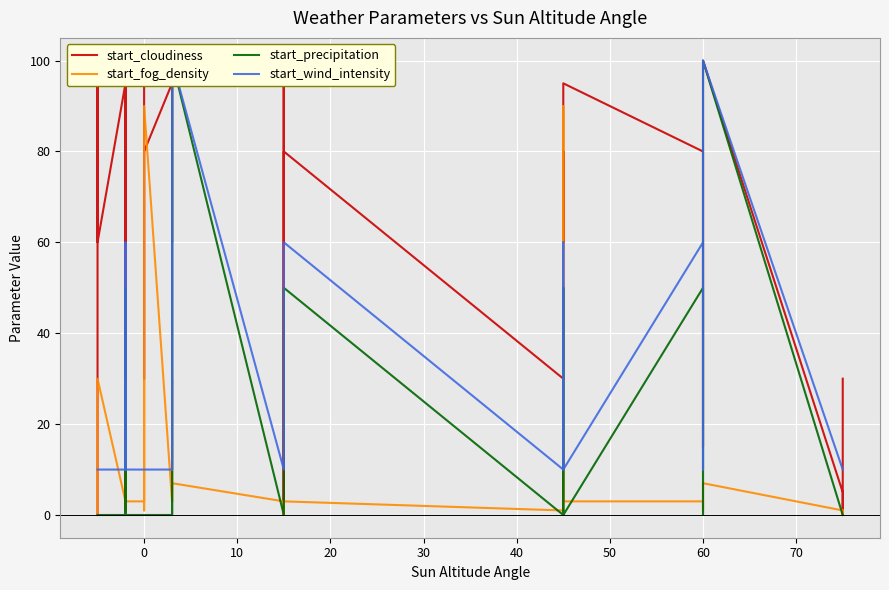

Which series has the largest range (max minus min)?

start_cloudiness